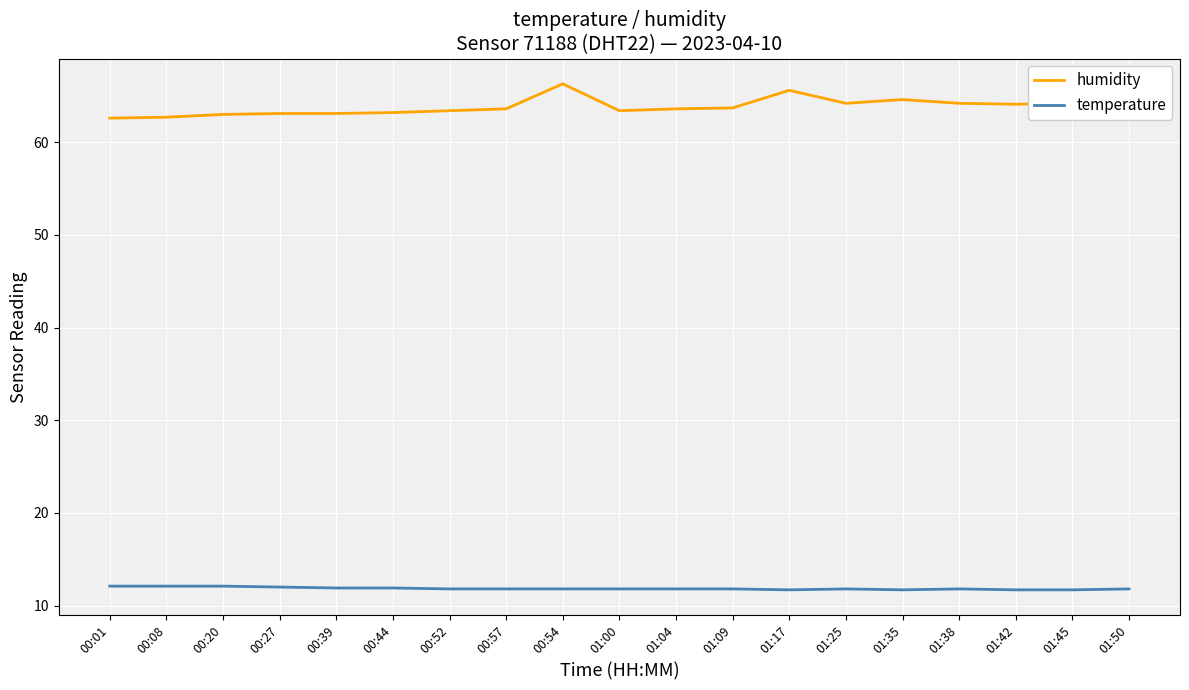

What position from the left is 01:35?

15